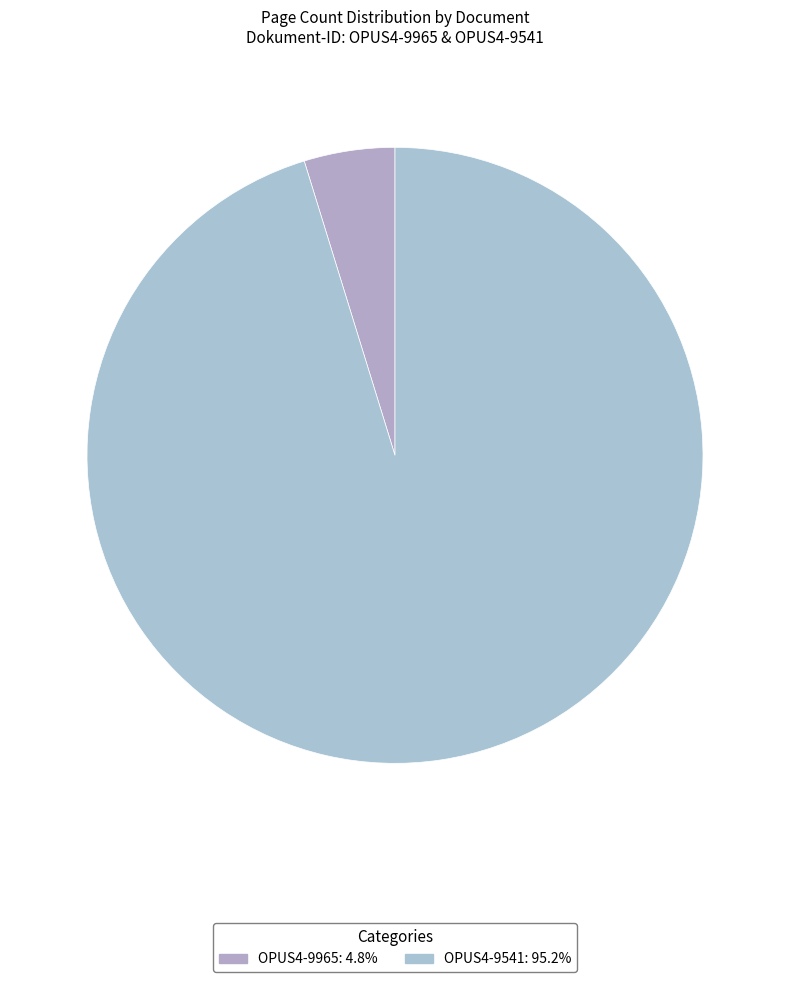

How many slices are in this pie chart?

2